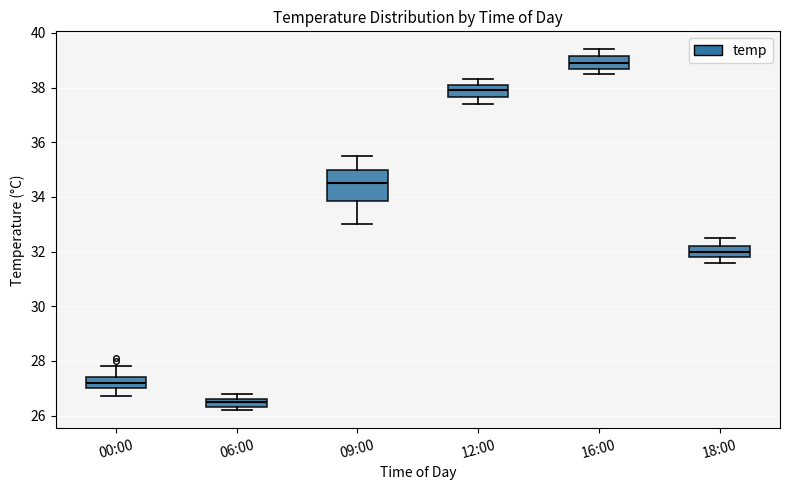

Where is the lower edge of the box for 18:00 on the y-axis? The values are not printed on the chart, so give them approximately, as read against the axis.

31.8